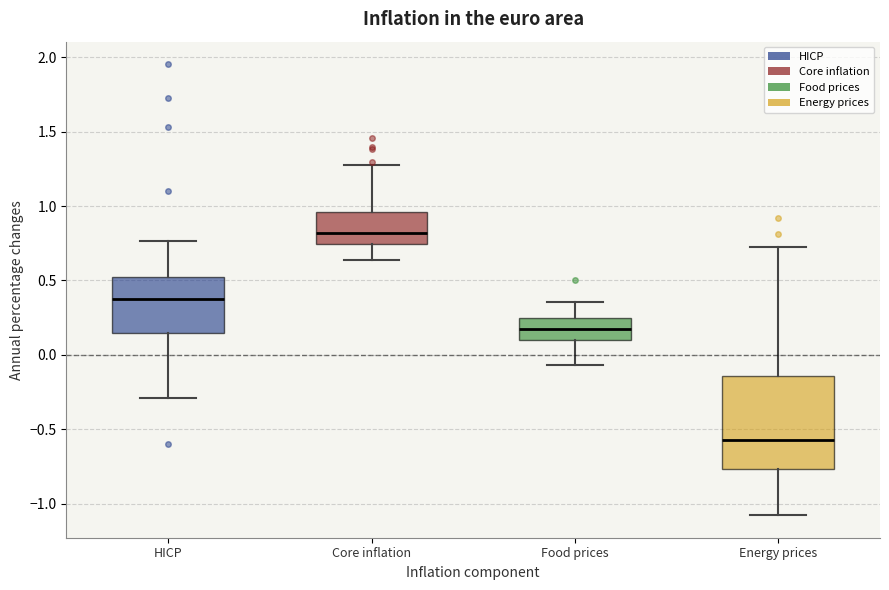

Reading left to right, read every box against the y-axis: the position of its median line, the range the box covers, and the ends of its whiskers. The values are not printed on the chart, so give them approximately, as read against the axis.

HICP: median 0.35, box 0.15 to 0.55, whiskers -0.30 to 0.75
Core inflation: median 0.80, box 0.75 to 0.95, whiskers 0.65 to 1.30
Food prices: median 0.20, box 0.10 to 0.25, whiskers -0.05 to 0.35
Energy prices: median -0.55, box -0.75 to -0.15, whiskers -1.10 to 0.75